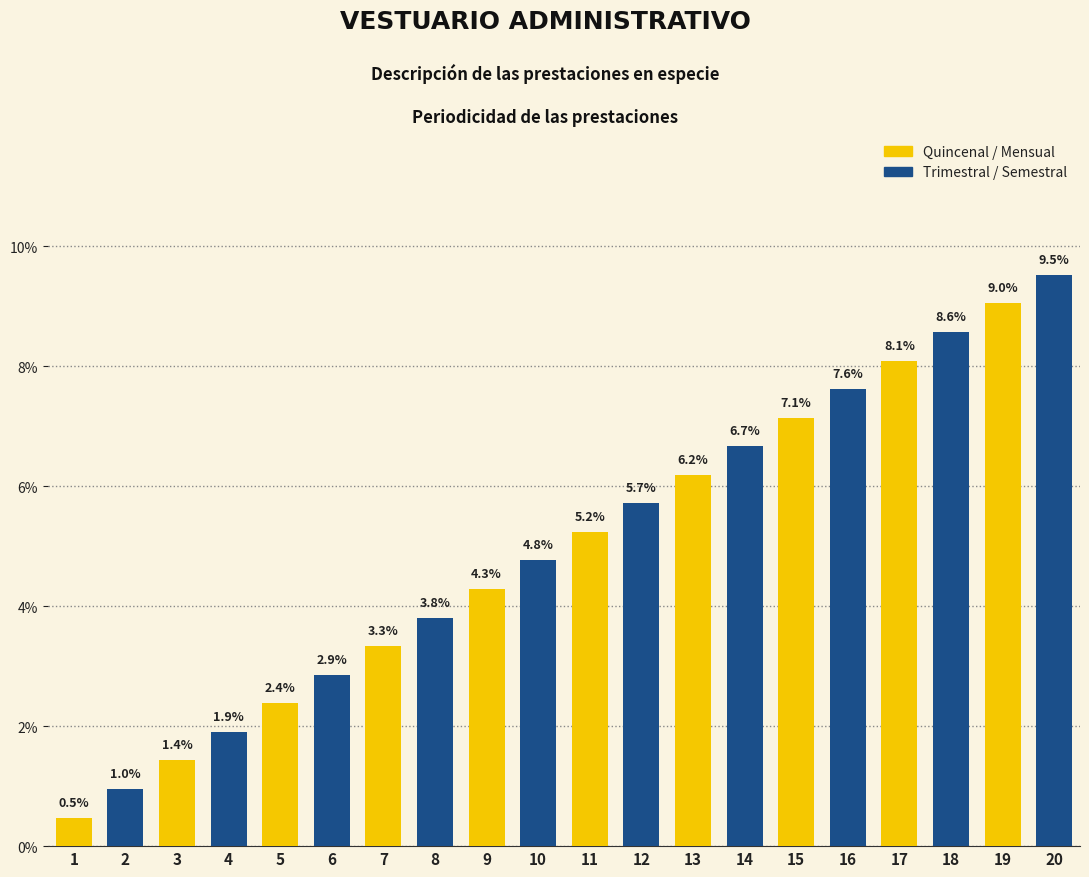

How many bars are there in total?

20